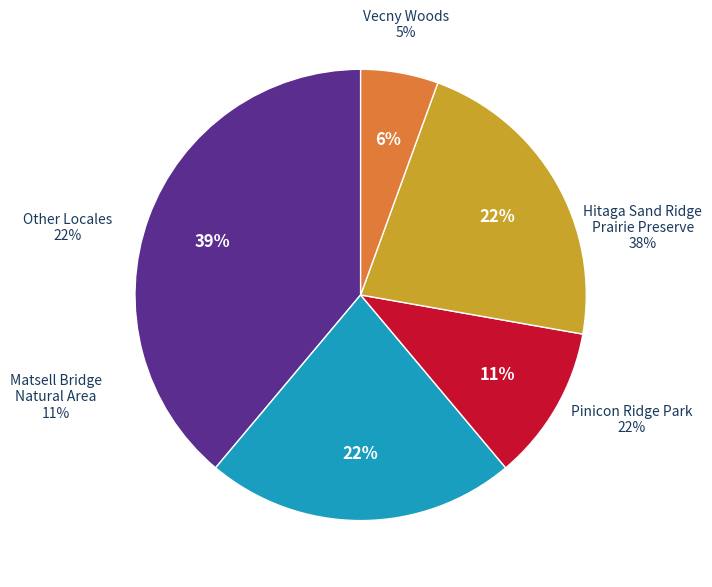

To the nearest percent, what is the difference between the 1460 Douglas Ct, Marion and Pinicon Ridge Park slice percentages?

16%